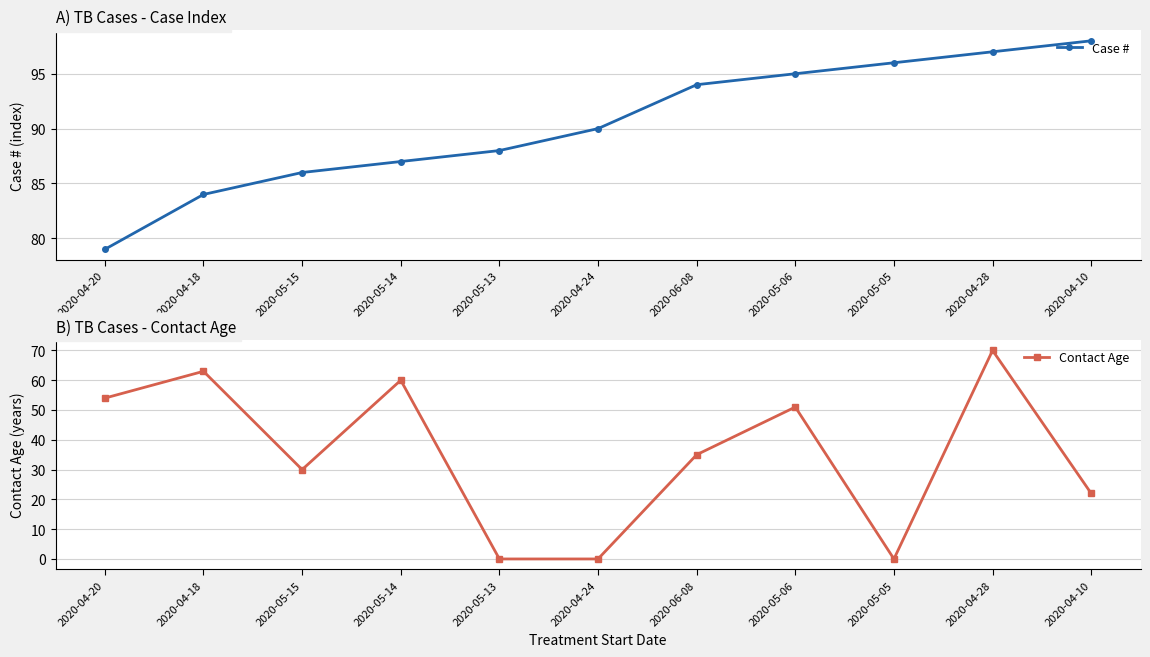

Which series has the widest spread of values?

Contact Age